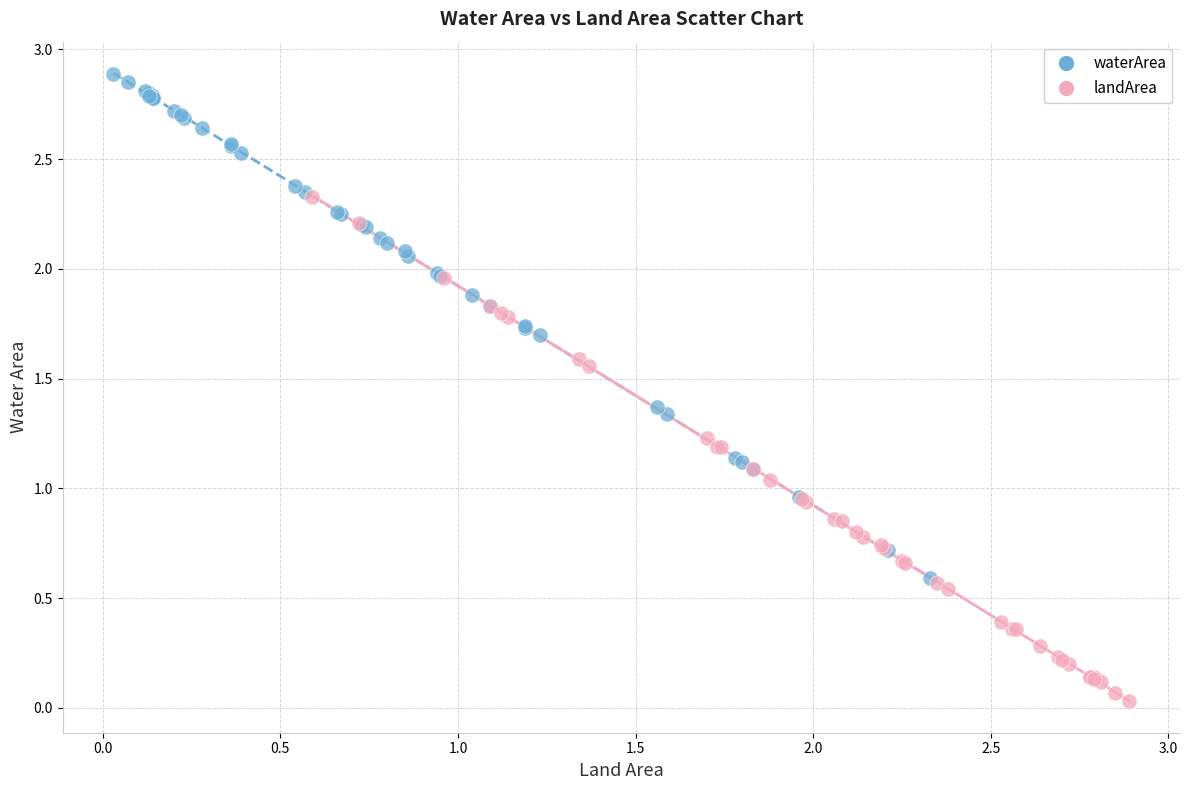

Which series reaches the minimum Y coordinate?

landArea